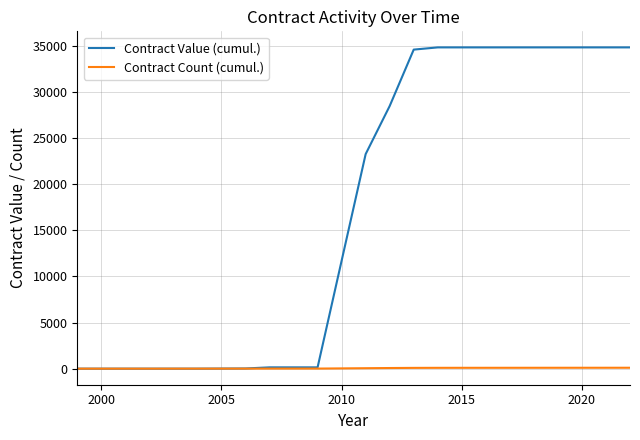

What is the greatest value displayed?

34845.4